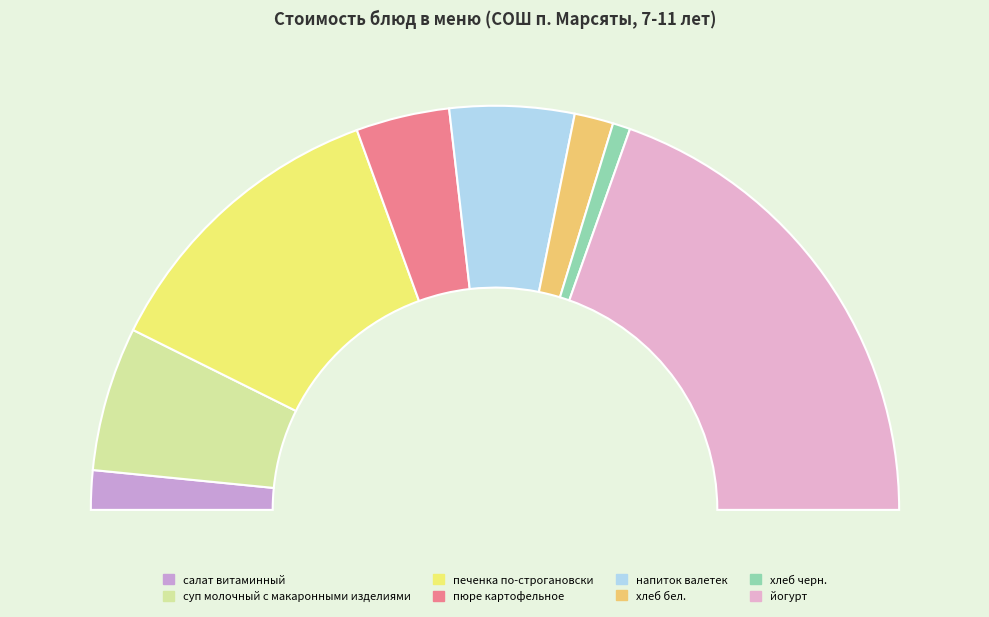

Is it true that суп молочный с макаронными изделиями is 12% of the pie?

True